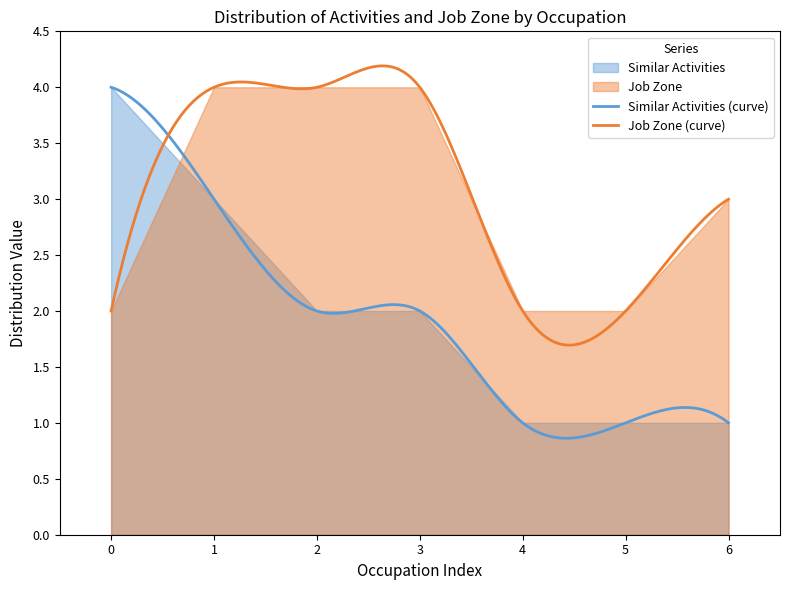

Between Models and Telemarketers, which series saw the biggest shift?

Similar Activities